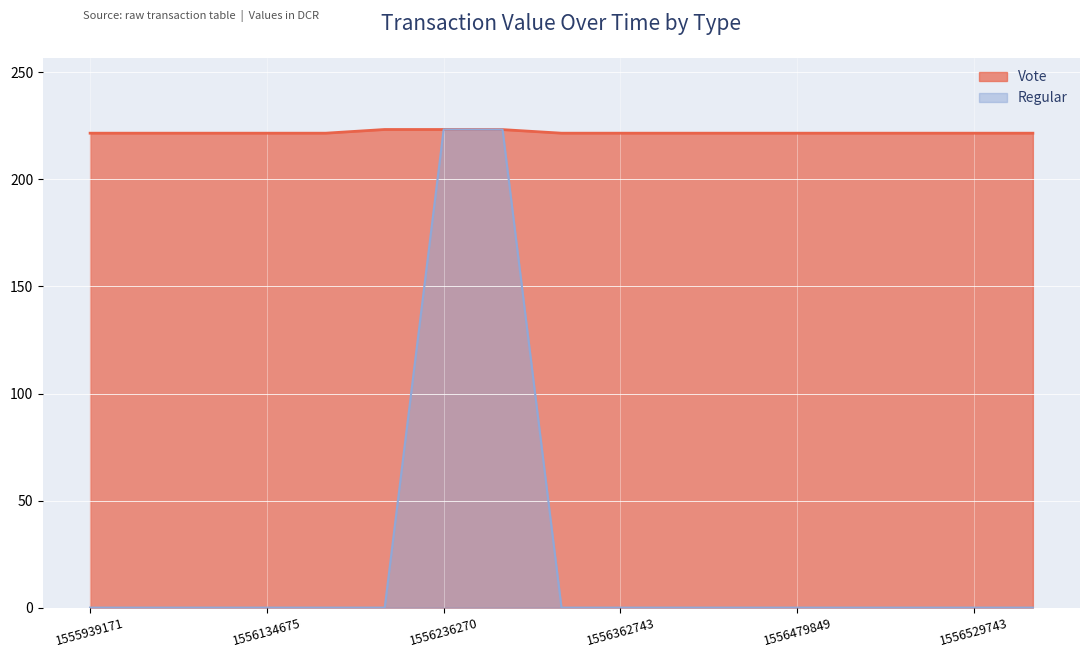

True or false: Vote and Regular intersect in this chart.

False